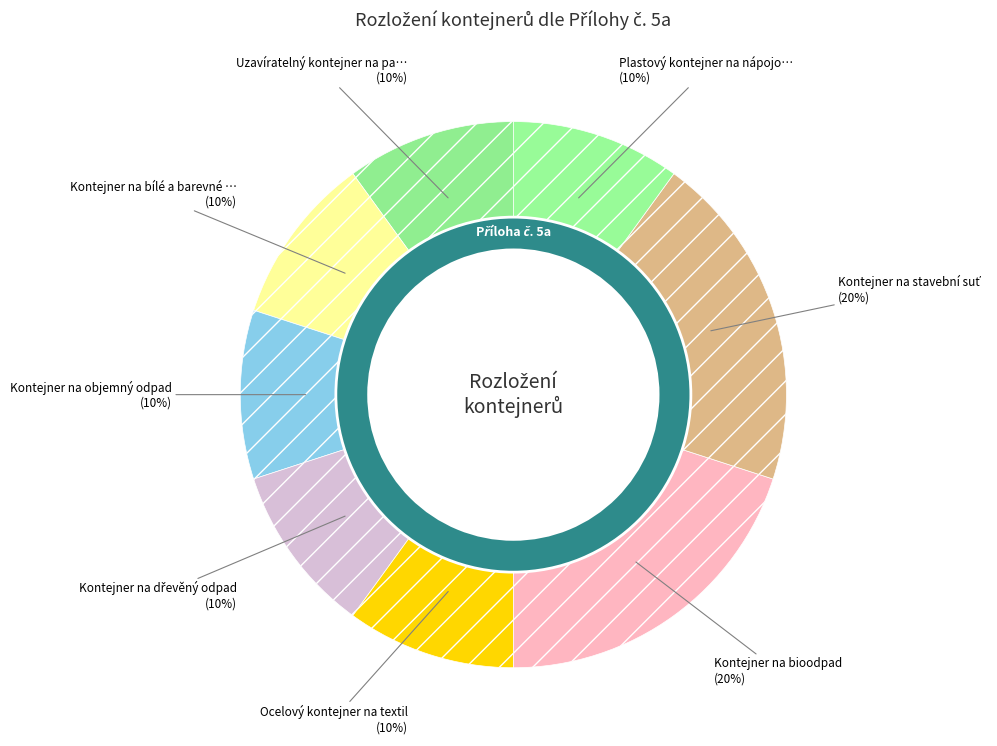

What portion of the pie excludes Plastový kontejner na nápojové kartony?

90.0%